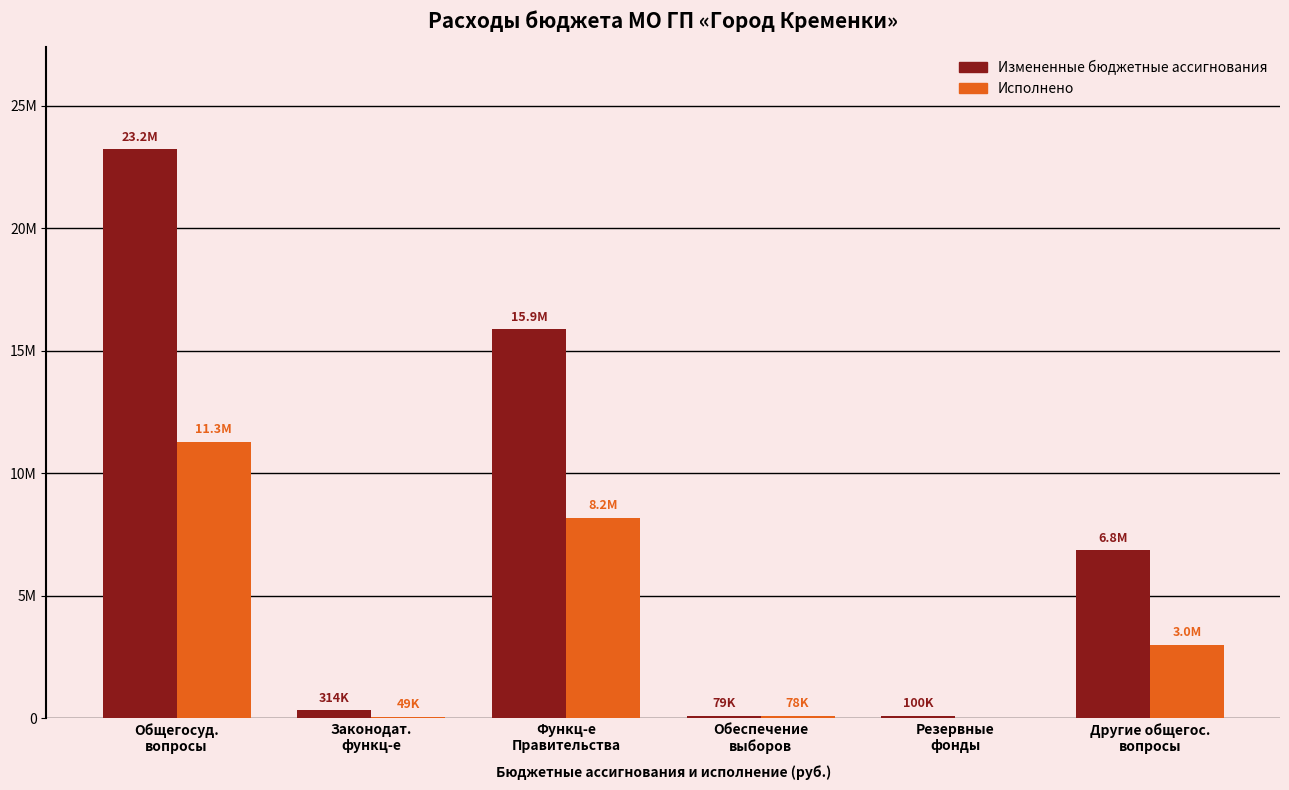

What is the spread (max minus min) of values at Резервные
фонды?

100000.0